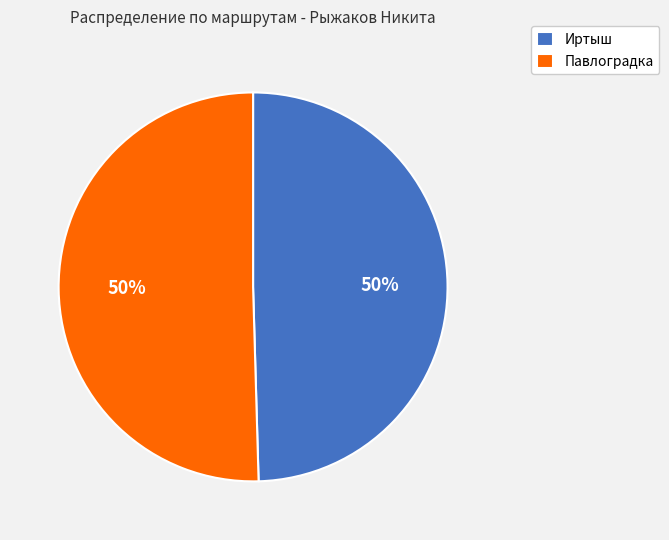

Is it true that Иртыш is 57% of the pie?

False